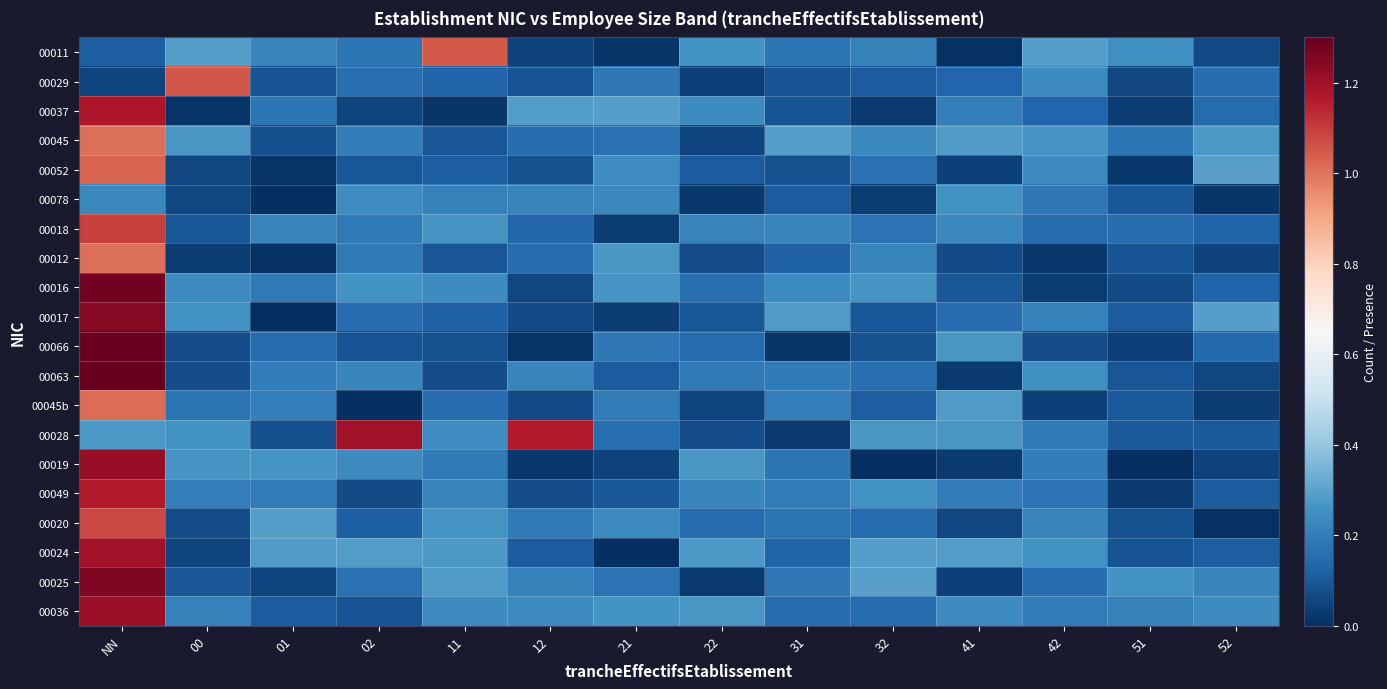

Reading left to right, extract all data points from this chart.

00011: NN=0.1	00=0.3	01=0.2	02=0.2	11=1.0	12=0.0	21=0.0	22=0.3	31=0.2	32=0.2	41=0.0	42=0.3	51=0.2	52=0.1
00029: NN=0.1	00=1.1	01=0.1	02=0.2	11=0.1	12=0.1	21=0.2	22=0.0	31=0.1	32=0.1	41=0.1	42=0.2	51=0.1	52=0.2
00037: NN=1.2	00=0.0	01=0.2	02=0.1	11=0.0	12=0.3	21=0.3	22=0.2	31=0.1	32=0.0	41=0.2	42=0.1	51=0.0	52=0.1
00045: NN=1.0	00=0.3	01=0.1	02=0.2	11=0.1	12=0.2	21=0.2	22=0.1	31=0.3	32=0.2	41=0.3	42=0.3	51=0.2	52=0.3
00052: NN=1.0	00=0.1	01=0.0	02=0.1	11=0.1	12=0.1	21=0.2	22=0.1	31=0.1	32=0.2	41=0.0	42=0.2	51=0.0	52=0.3
00078: NN=0.2	00=0.1	01=0.0	02=0.2	11=0.2	12=0.2	21=0.2	22=0.0	31=0.1	32=0.0	41=0.3	42=0.2	51=0.1	52=0.0
00018: NN=1.1	00=0.1	01=0.2	02=0.2	11=0.3	12=0.1	21=0.0	22=0.2	31=0.2	32=0.2	41=0.2	42=0.1	51=0.2	52=0.1
00012: NN=1.0	00=0.0	01=0.0	02=0.2	11=0.1	12=0.2	21=0.3	22=0.1	31=0.1	32=0.2	41=0.1	42=0.0	51=0.1	52=0.0
00016: NN=1.3	00=0.2	01=0.2	02=0.3	11=0.2	12=0.1	21=0.3	22=0.2	31=0.2	32=0.3	41=0.1	42=0.0	51=0.1	52=0.1
00017: NN=1.2	00=0.3	01=0.0	02=0.2	11=0.1	12=0.1	21=0.0	22=0.1	31=0.3	32=0.1	41=0.2	42=0.2	51=0.1	52=0.3
00066: NN=1.3	00=0.1	01=0.1	02=0.1	11=0.1	12=0.0	21=0.2	22=0.2	31=0.0	32=0.1	41=0.3	42=0.1	51=0.0	52=0.1
00063: NN=1.3	00=0.1	01=0.2	02=0.2	11=0.1	12=0.2	21=0.1	22=0.2	31=0.2	32=0.2	41=0.0	42=0.3	51=0.1	52=0.1
00045b: NN=1.0	00=0.2	01=0.2	02=0.0	11=0.2	12=0.1	21=0.2	22=0.1	31=0.2	32=0.1	41=0.3	42=0.0	51=0.1	52=0.0
00028: NN=0.3	00=0.3	01=0.1	02=1.2	11=0.2	12=1.2	21=0.2	22=0.1	31=0.0	32=0.3	41=0.3	42=0.2	51=0.1	52=0.1
00019: NN=1.2	00=0.3	01=0.3	02=0.2	11=0.2	12=0.0	21=0.0	22=0.3	31=0.2	32=0.0	41=0.0	42=0.2	51=0.0	52=0.0
00049: NN=1.2	00=0.2	01=0.2	02=0.1	11=0.2	12=0.1	21=0.1	22=0.2	31=0.2	32=0.3	41=0.2	42=0.2	51=0.0	52=0.1
00020: NN=1.1	00=0.1	01=0.3	02=0.1	11=0.3	12=0.2	21=0.2	22=0.2	31=0.2	32=0.1	41=0.1	42=0.2	51=0.1	52=0.0
00024: NN=1.2	00=0.1	01=0.3	02=0.3	11=0.3	12=0.1	21=0.0	22=0.3	31=0.1	32=0.3	41=0.3	42=0.3	51=0.1	52=0.1
00025: NN=1.3	00=0.1	01=0.1	02=0.2	11=0.3	12=0.2	21=0.2	22=0.0	31=0.2	32=0.3	41=0.0	42=0.2	51=0.3	52=0.2
00036: NN=1.2	00=0.2	01=0.1	02=0.1	11=0.2	12=0.2	21=0.3	22=0.3	31=0.2	32=0.2	41=0.2	42=0.2	51=0.2	52=0.2